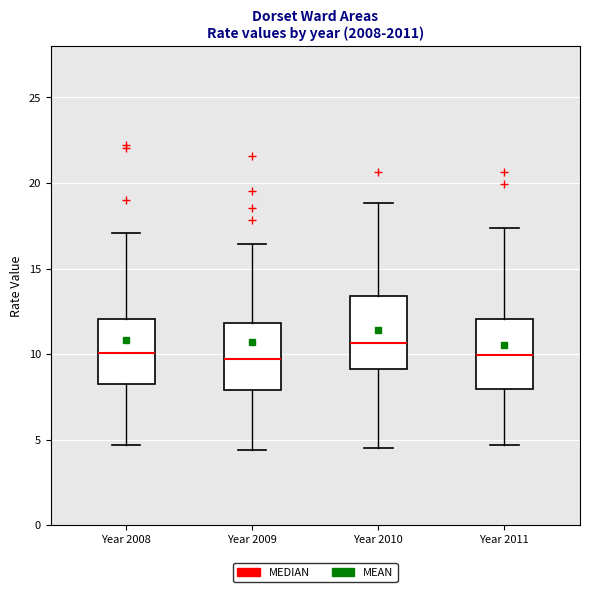

Which box has the highest median line?

Year 2010